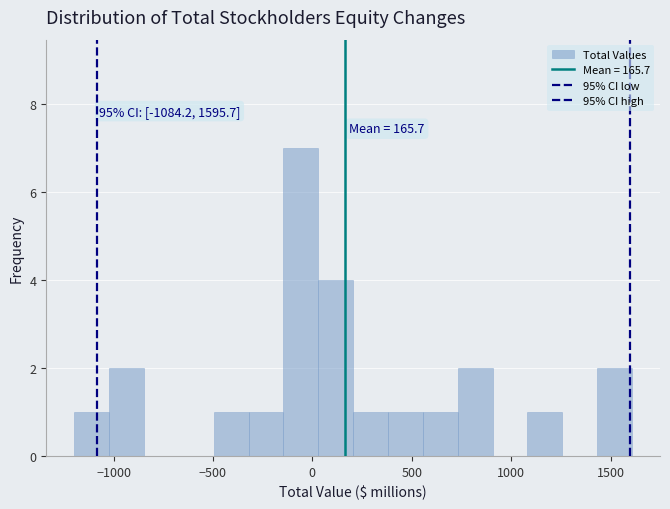

Read against the x-axis, roughly where is the centre of the tallest bar?

-50